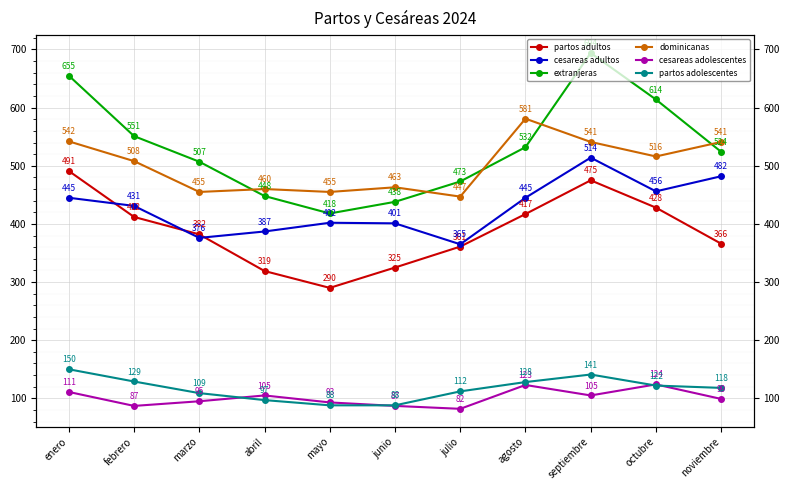

Rank the categories by partos adolescentes value from highest to lowest.

enero, septiembre, febrero, agosto, octubre, noviembre, julio, marzo, abril, mayo, junio